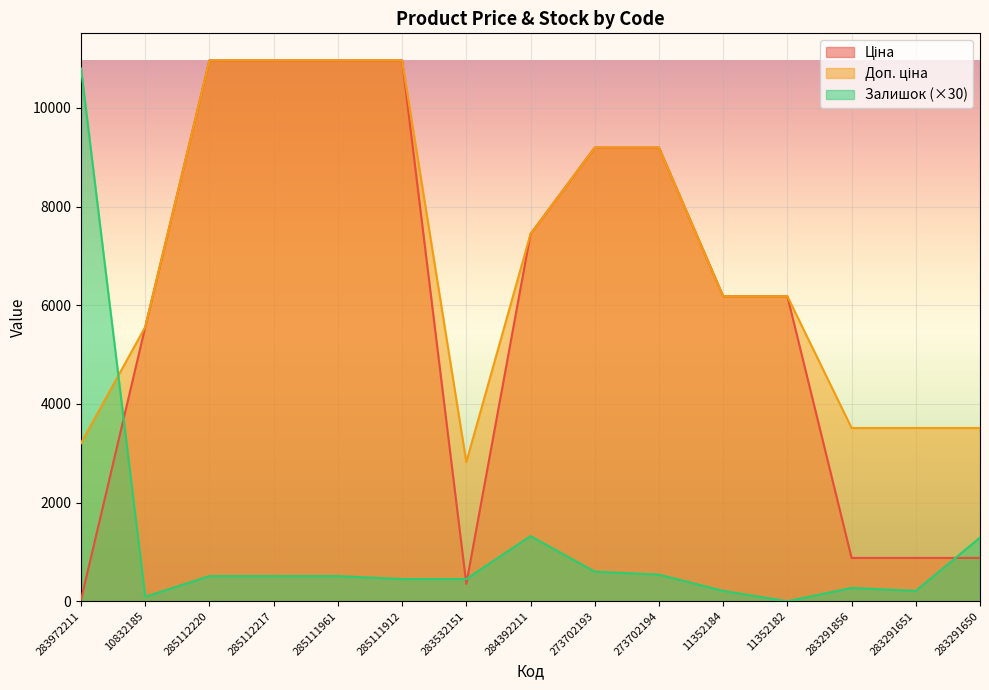

Between 10832185 and 283291651, which series saw the biggest shift?

Ціна